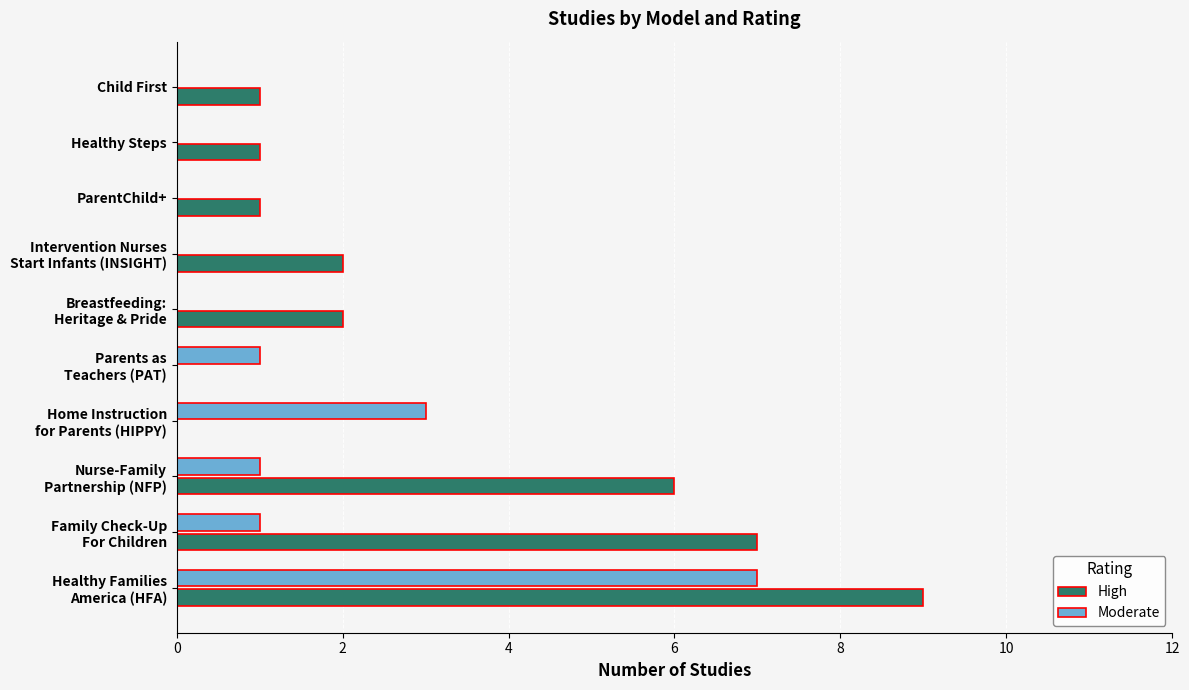

The Moderate series shows 0 at Healthy Steps. True or false?

True